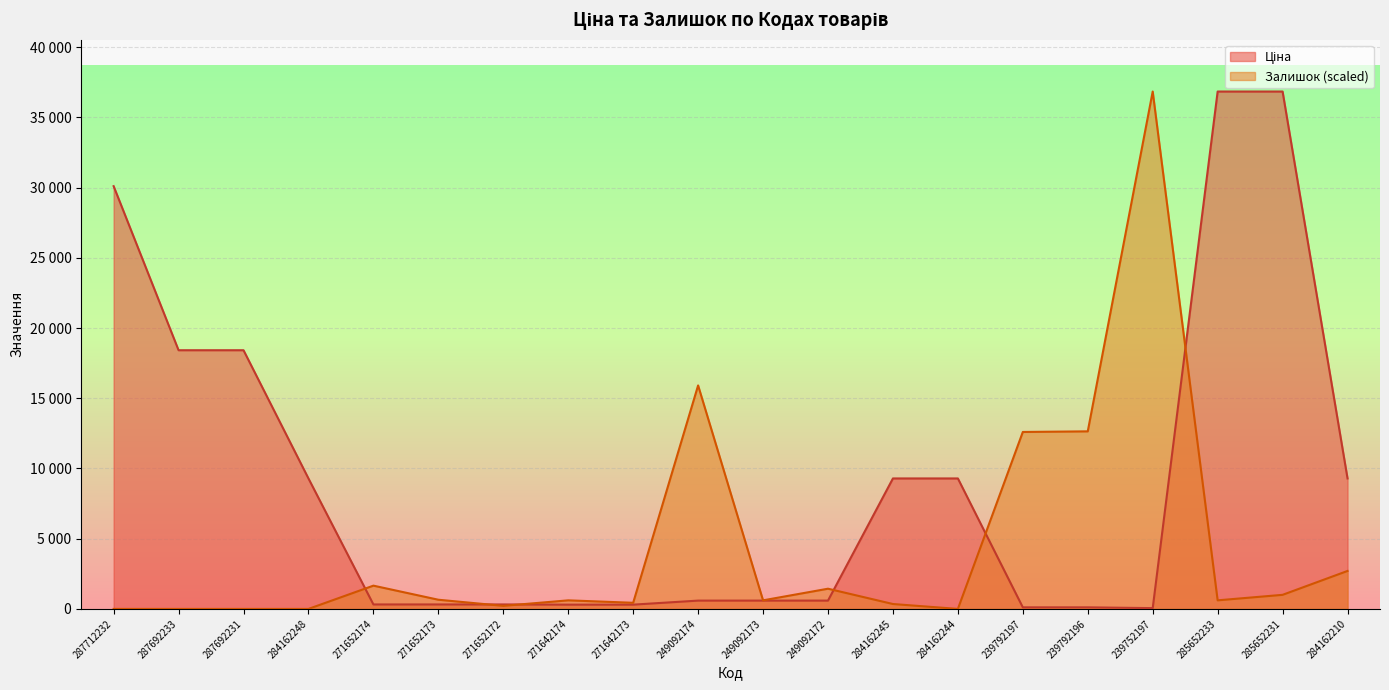

At how many categories does at least one series exceed 2980?

13